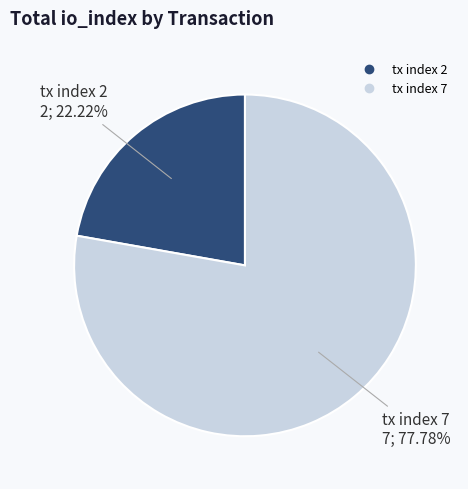

To the nearest percent, what is the difference between the largest and smallest slice percentages?

56%